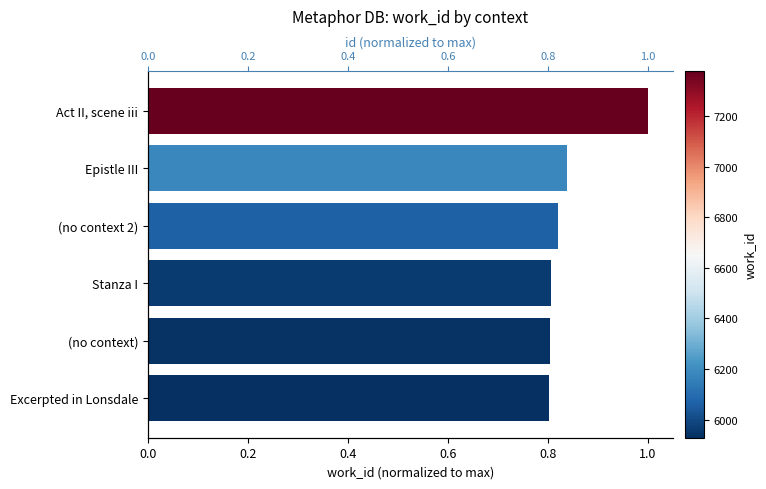

Reading left to right, what are all the values shown in this chart?

work_id (normalized): 0.8	0.8	0.8	0.8	0.8	1.0
id (normalized): 0.8	0.8	0.8	0.8	0.8	1.0